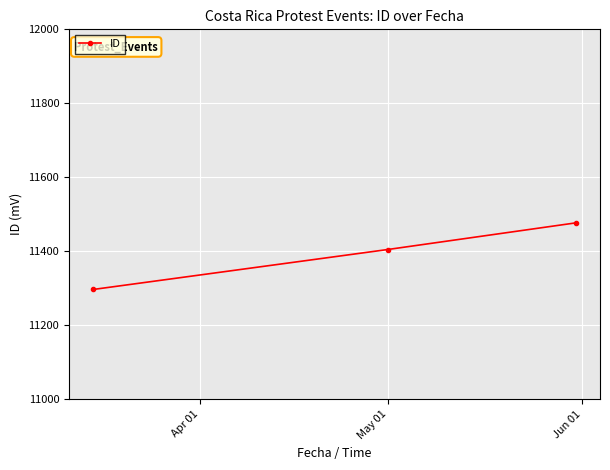

What is the value of the 3rd point from the left?

11477